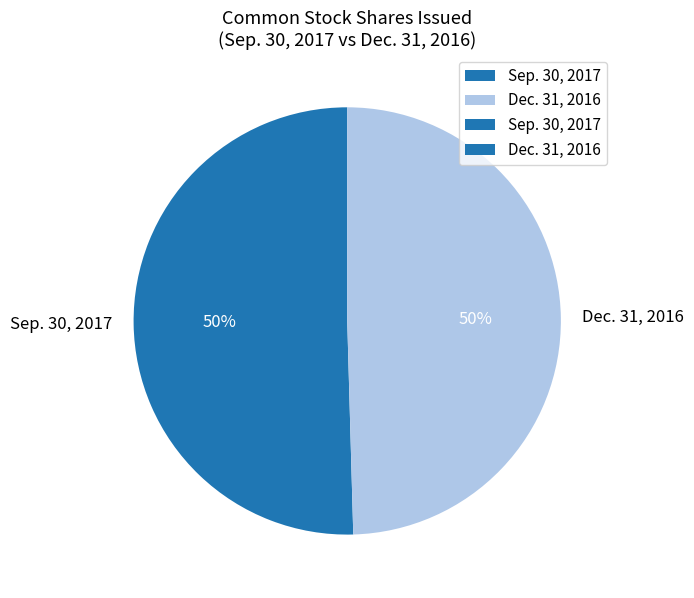

To the nearest percent, what is the average slice percentage?

50%